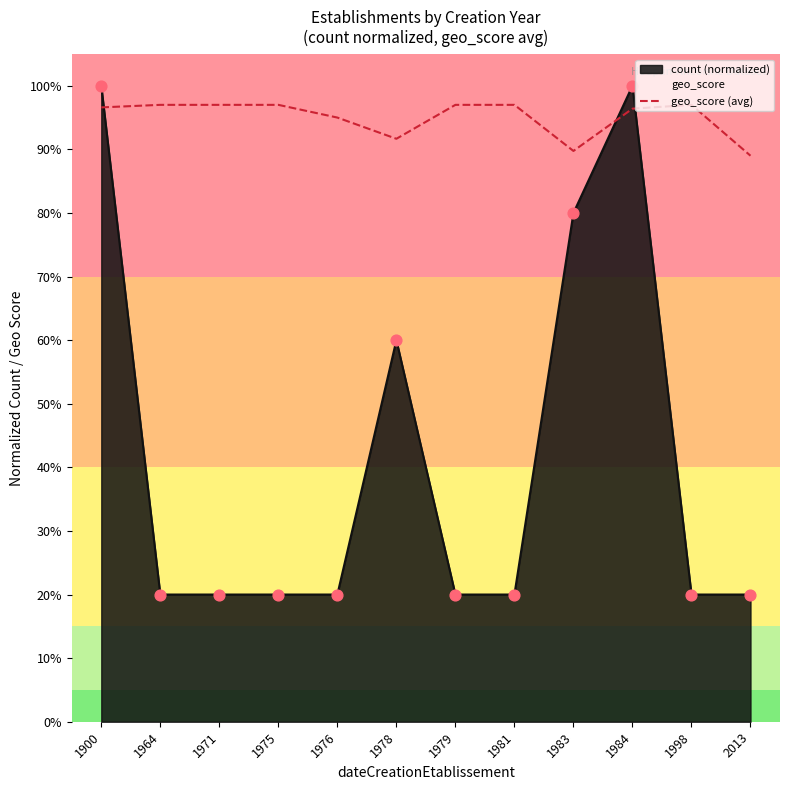

Between 1975 and 2013, which is larger?

1975